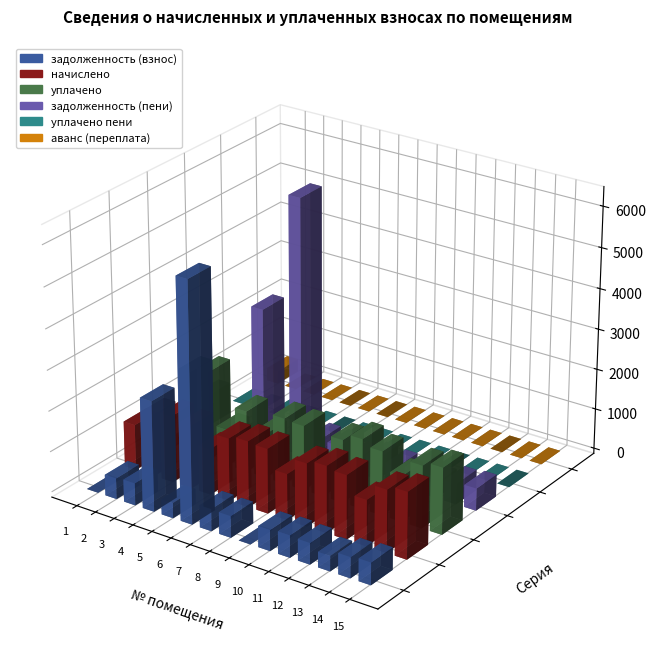

Reading left to right, list all the values displayed in this chart.

задолженность (взнос): 1=0.0	2=512.5	3=548.1	4=2711.3	5=376.1	6=5882.2	7=543.2	8=532.2	9=0.0	10=516.2	11=548.1	12=526.0	13=377.3	14=512.5	15=548.1
начислено: 1=1124.5	2=1537.5	3=1644.4	4=1552.2	5=1128.2	6=1544.8	7=1629.7	8=1596.5	9=1131.9	10=1548.5	11=1644.4	12=1578.0	13=1131.9	14=1537.5	15=1644.4
уплачено: 1=32.9	2=2050.0	3=2192.5	4=903.3	5=1504.3	6=1088.4	7=1629.7	8=1596.5	9=754.6	10=1548.5	11=1724.9	12=1578.0	13=1131.9	14=1537.5	15=1644.4
задолженность (пени): 1=774.7	2=0.0	3=0.0	4=3360.2	5=0.0	6=6338.6	7=543.2	8=532.2	9=377.3	10=516.2	11=467.6	12=526.0	13=377.3	14=512.5	15=548.1
уплачено пени: 1=0.0	2=0.0	3=0.0	4=0.0	5=0.0	6=0.0	7=0.0	8=0.0	9=0.0	10=0.0	11=0.0	12=0.0	13=0.0	14=0.0	15=0.0
аванс (переплата): 1=317.0	2=0.0	3=0.0	4=0.0	5=0.0	6=0.0	7=0.0	8=0.0	9=0.0	10=0.0	11=0.0	12=0.0	13=0.0	14=0.0	15=0.0